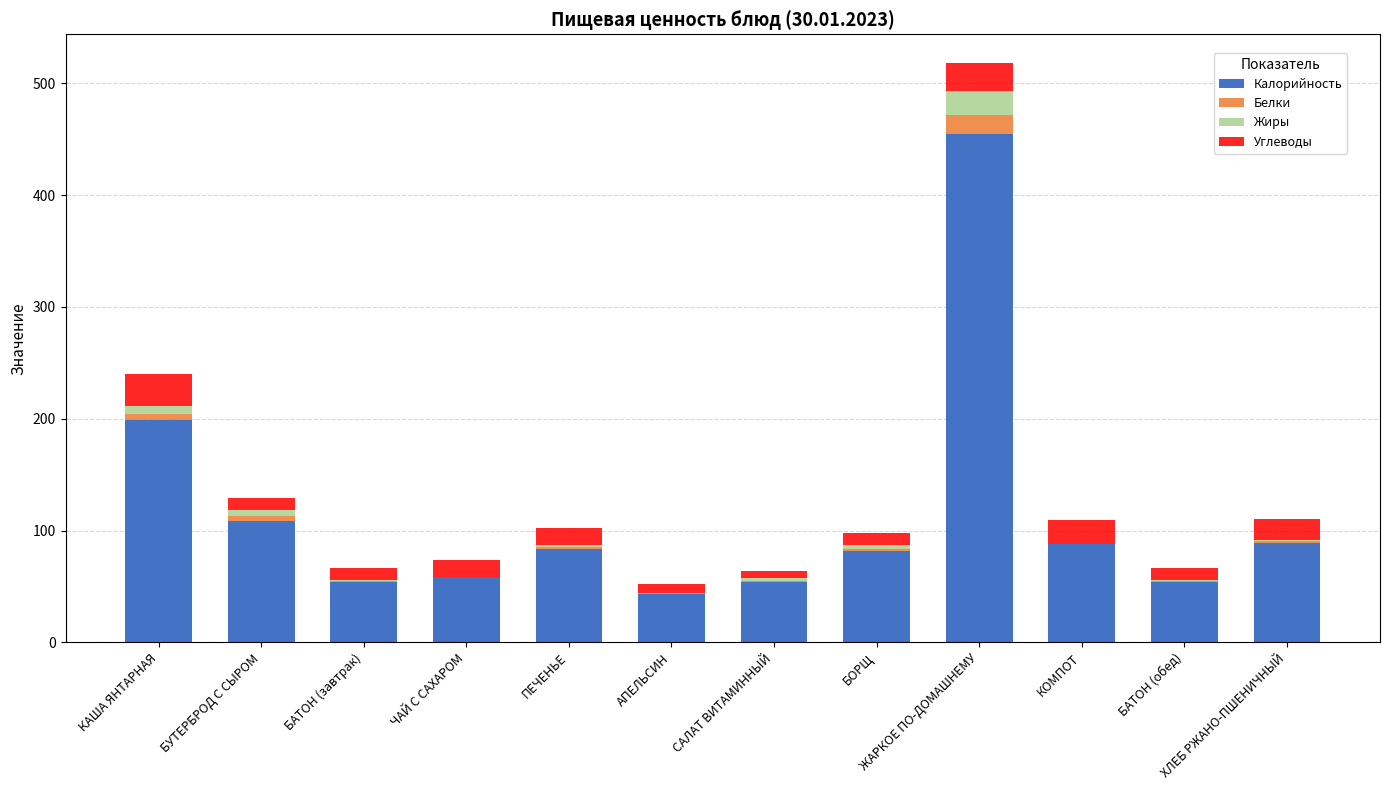

Which category has the highest value in the Калорийность series?

ЖАРКОЕ ПО-ДОМАШНЕМУ